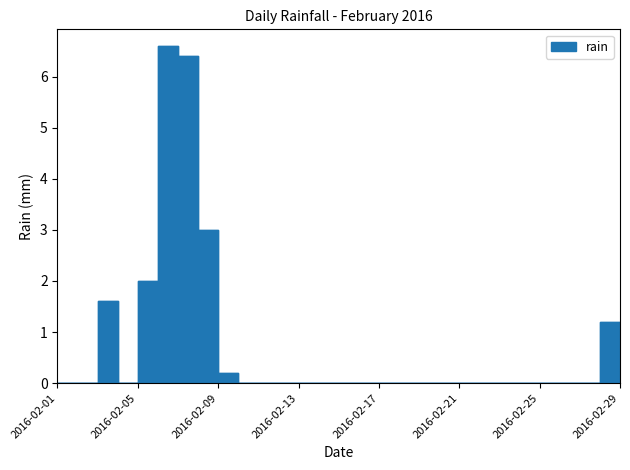

What is the maximum value shown in the chart?

6.6